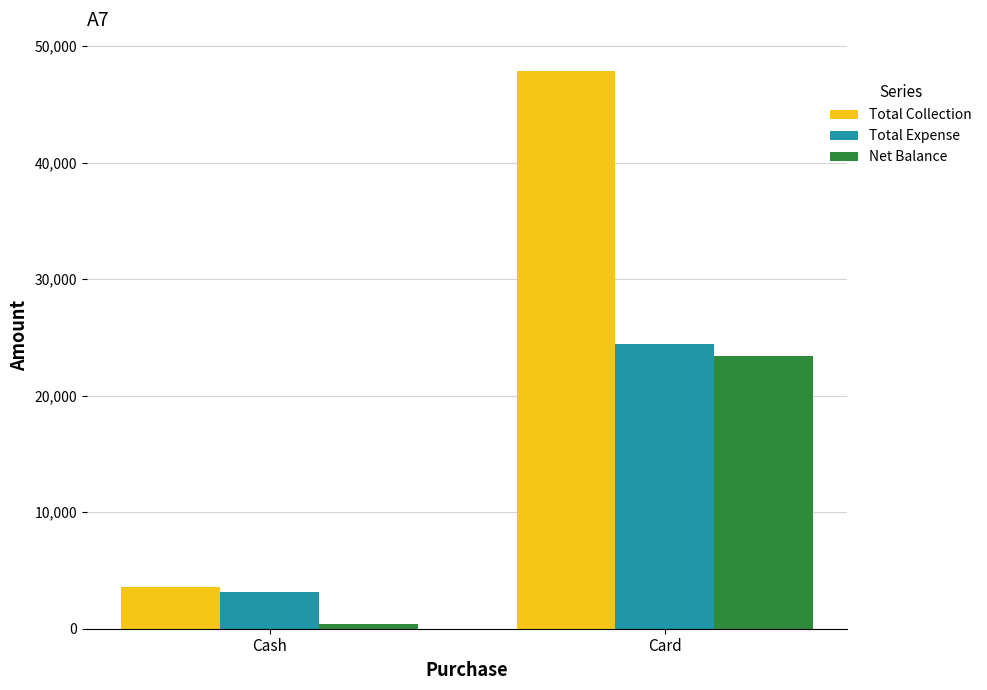

The value of Total Expense at Cash is 3164. True or false?

True